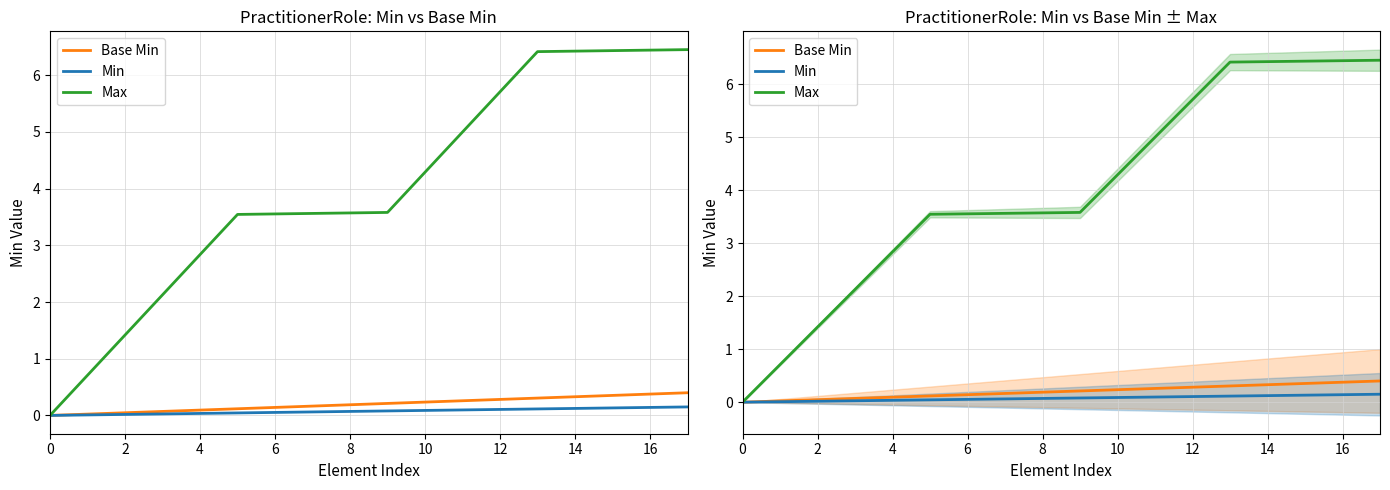

What is the label of the 16th point from the left?

15